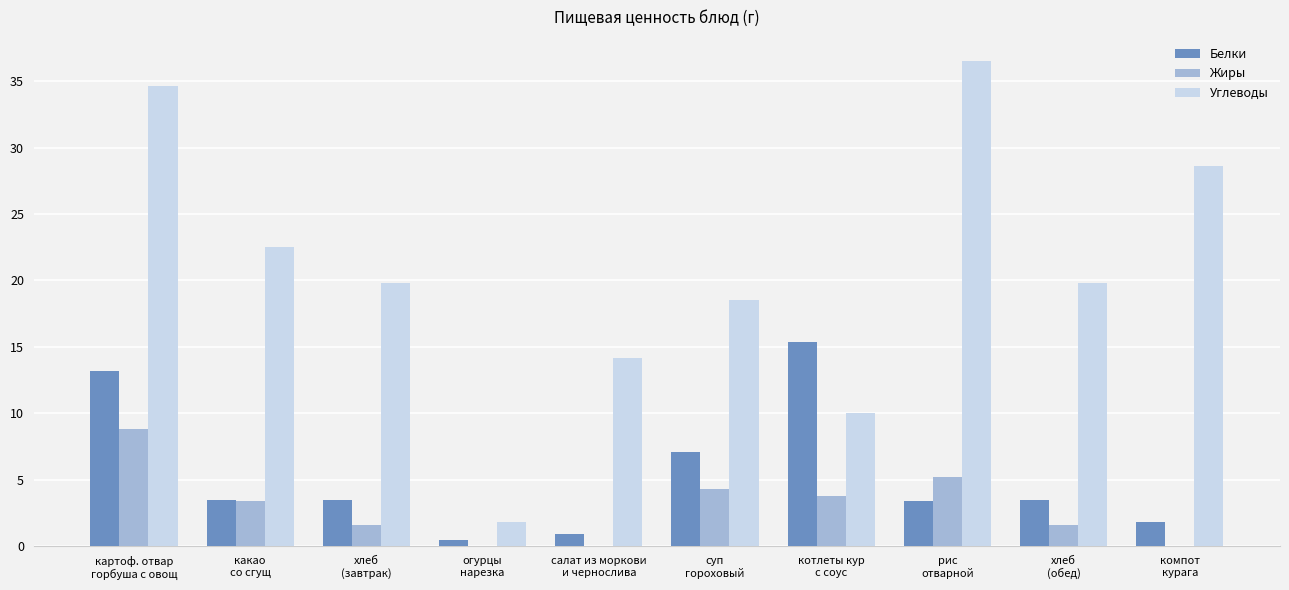

Are the bars grouped side by side (vs. stacked)?

Yes